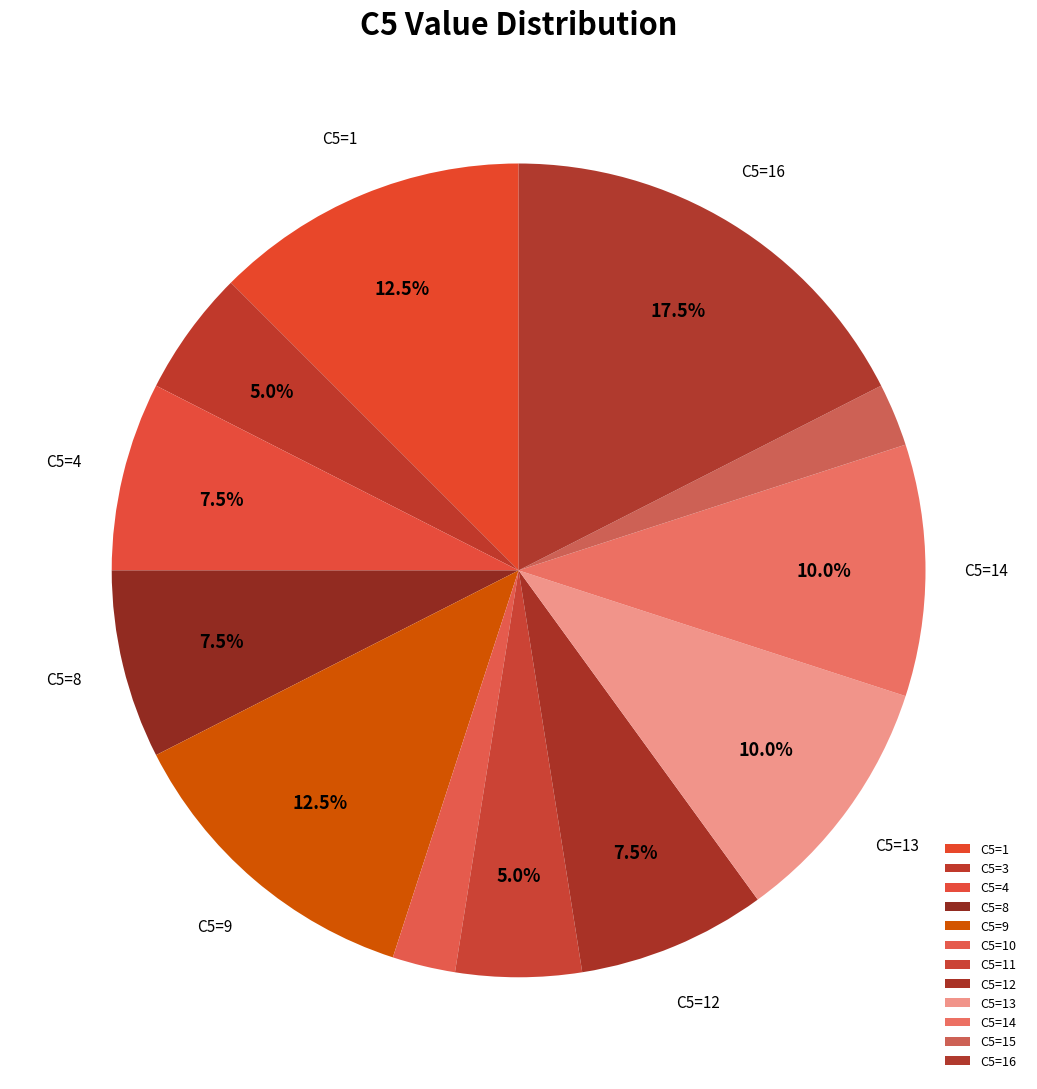

How many segments does this pie chart have?

12